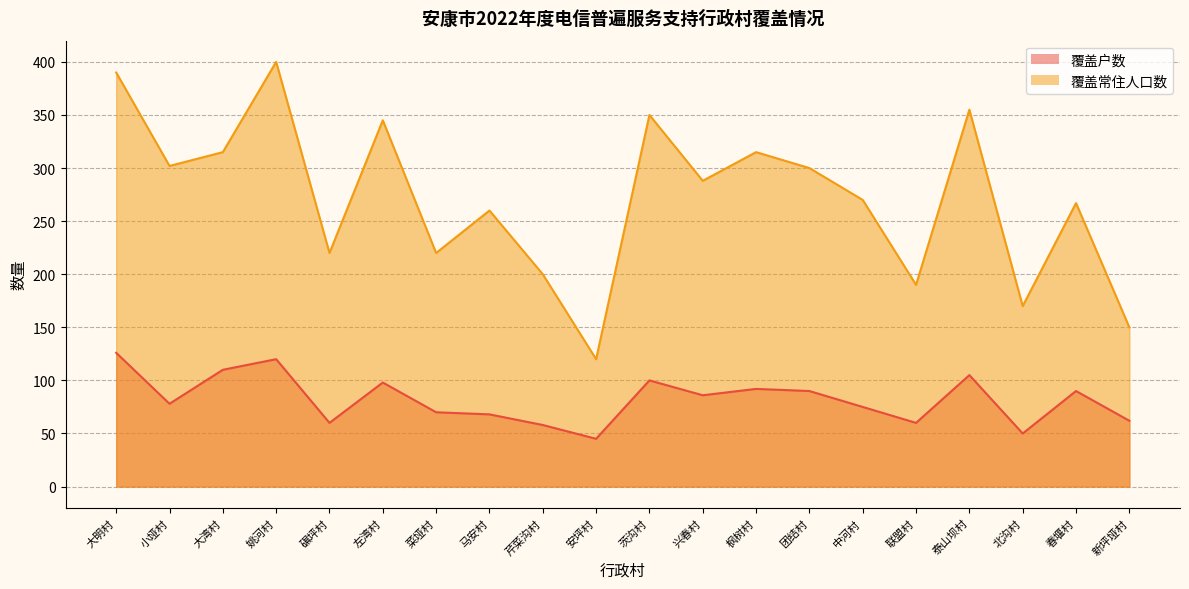

Which category has the highest value across all series?

姚河村